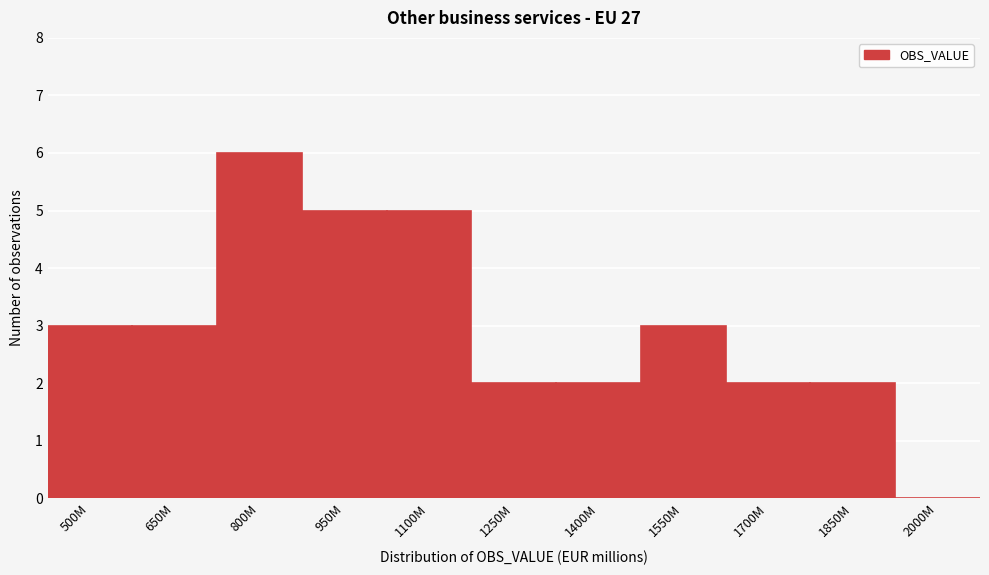

Reading right to left, extract all data points from this chart.

2000M=0	1850M=2	1700M=2	1550M=3	1400M=2	1250M=2	1100M=5	950M=5	800M=6	650M=3	500M=3